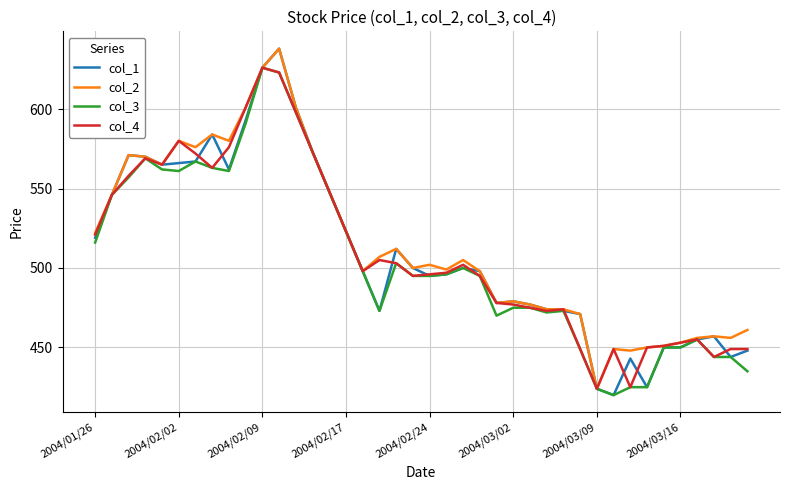

Which series has the largest range (max minus min)?

col_1